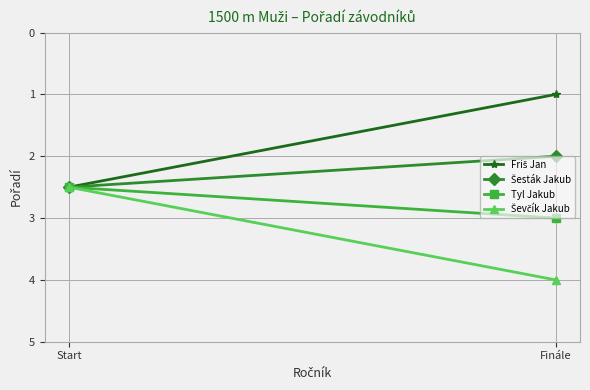

List the series in order of their overall mean, lowest first.

Friš Jan, Šesták Jakub, Tyl Jakub, Ševčík Jakub